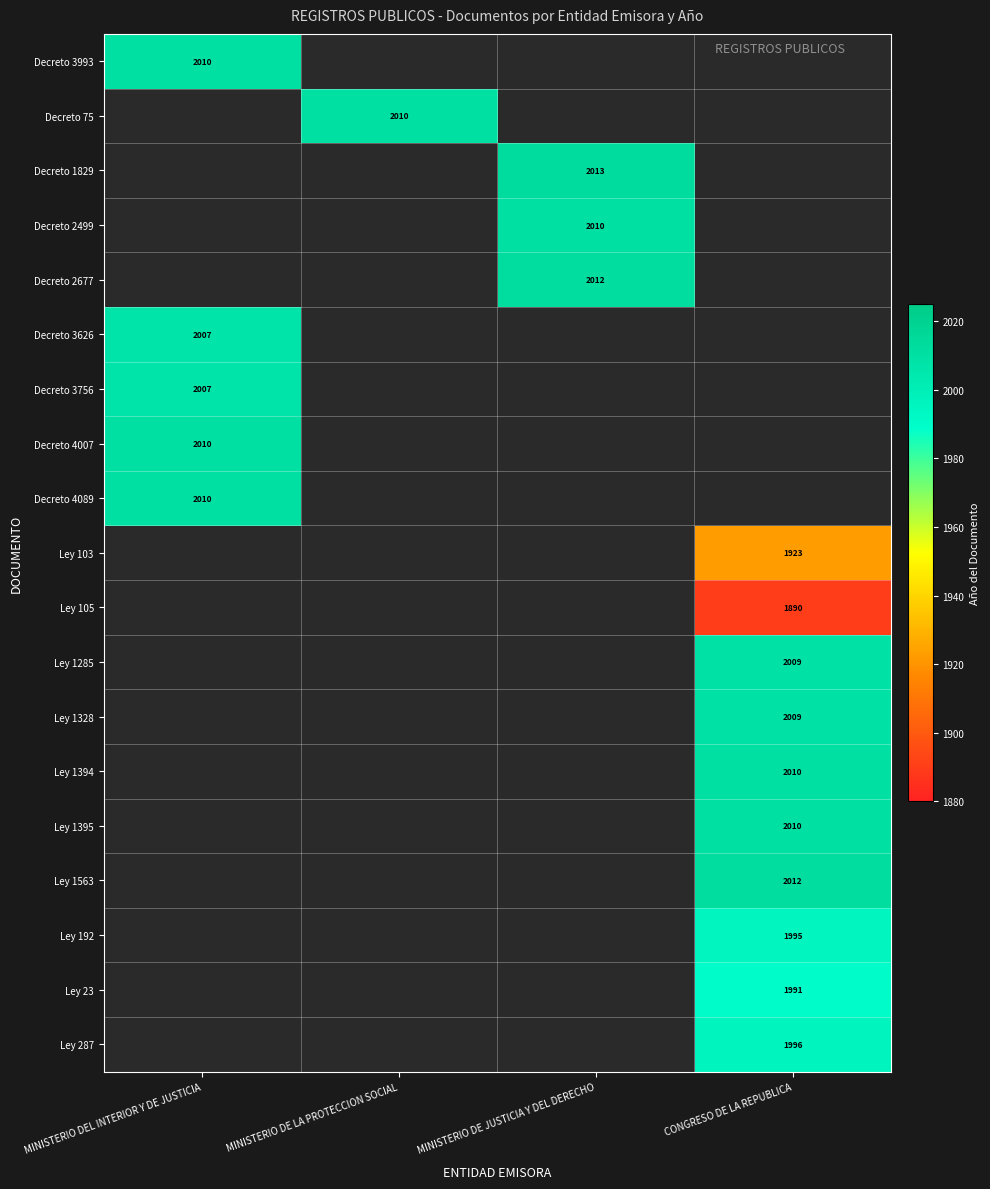

Which has a higher value, MINISTERIO DE JUSTICIA Y DEL DERECHO or MINISTERIO DE LA PROTECCION SOCIAL?

MINISTERIO DE LA PROTECCION SOCIAL